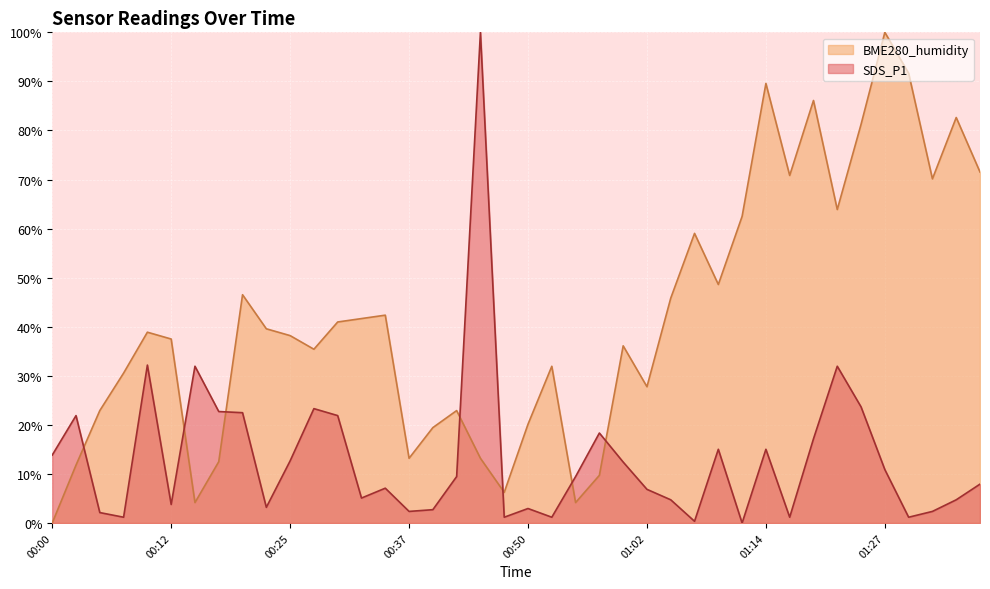

What is the value of the SDS_P1 point at the 11th from the left?

12.7